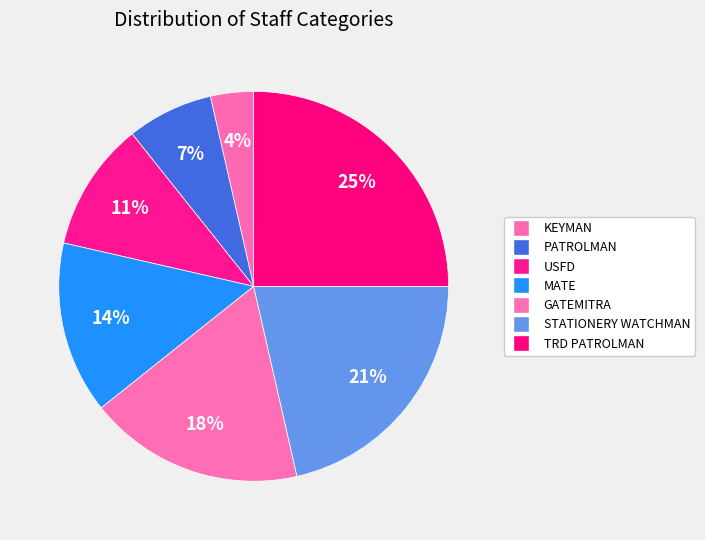

To the nearest percent, what portion does USFD represent?

11%